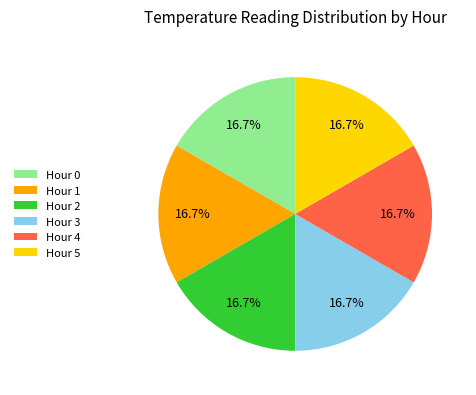

Count the number of slices in the pie.

6